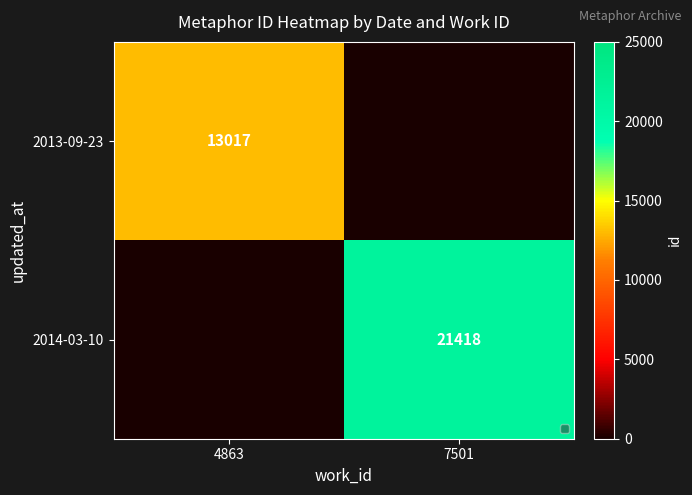

At which category is the sum across all series the highest?

7501